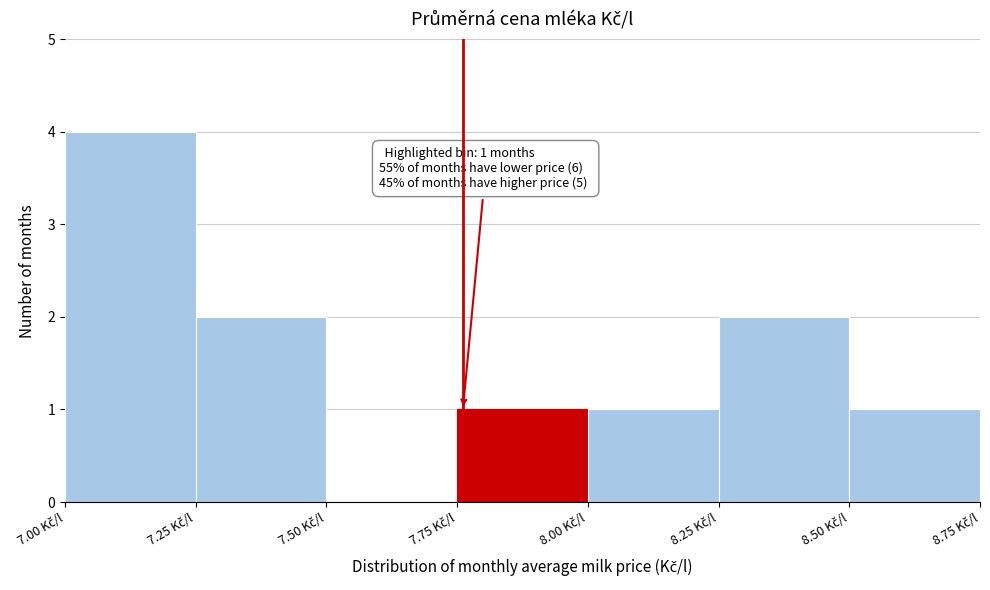

Over which range of the x-axis is the bar tallest?

7.00 to 7.25